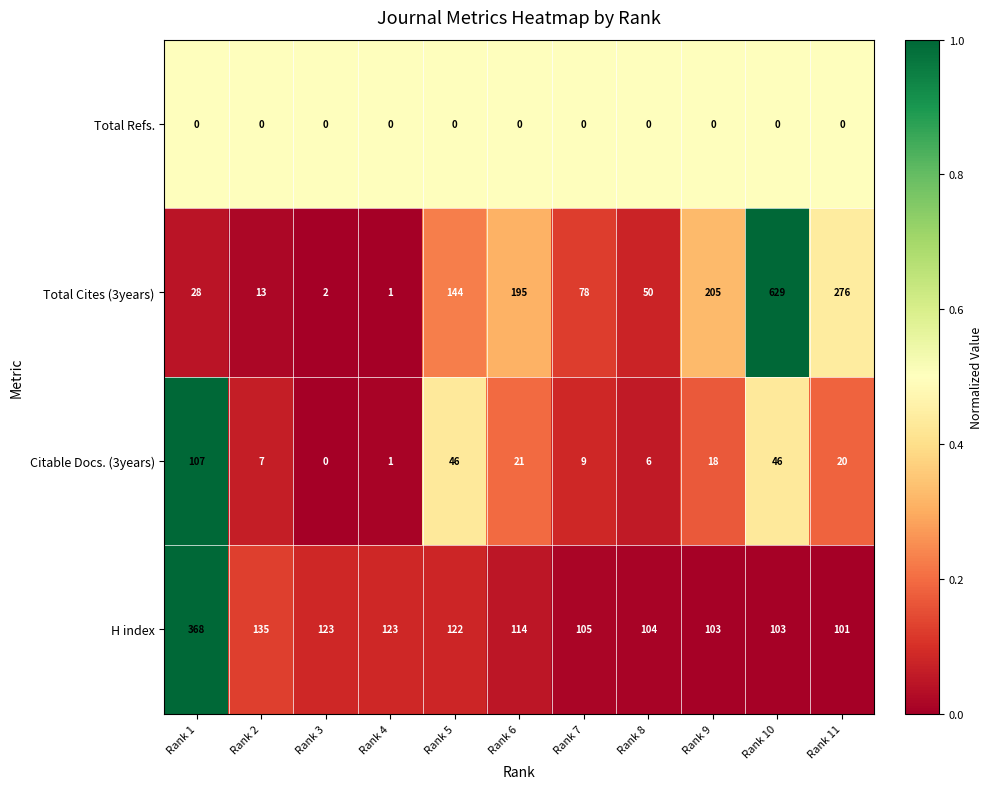

What is the total value across all series at Rank 4?

125